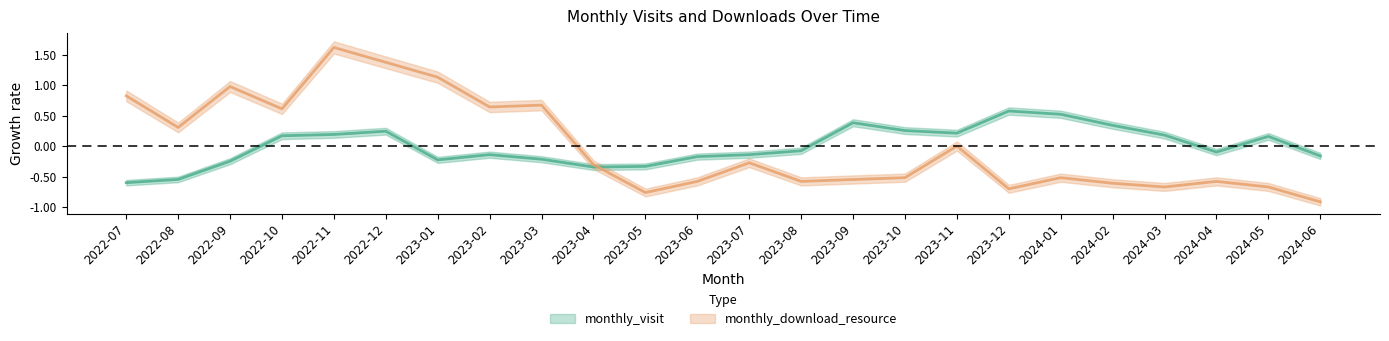

At which category is the sum across all series the highest?

2022-11